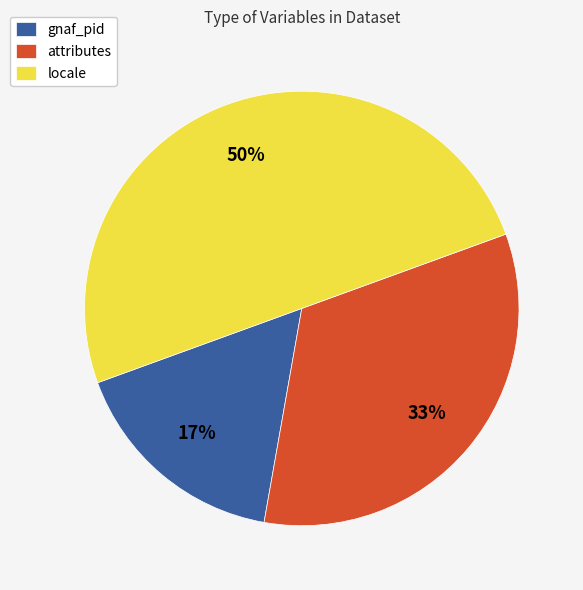

To the nearest percent, what is the average slice percentage?

33%